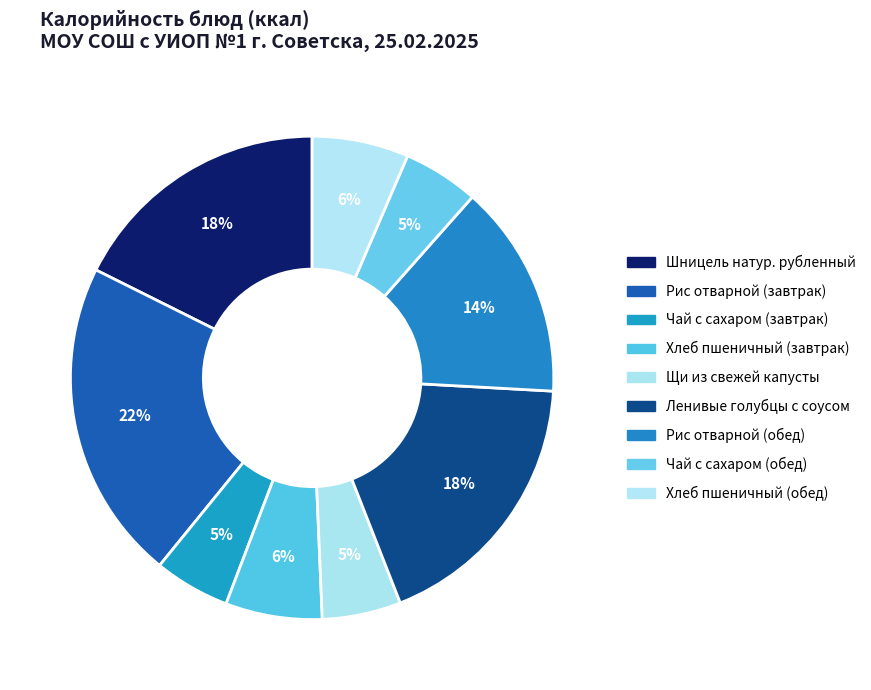

Does any single category account for the majority?

No